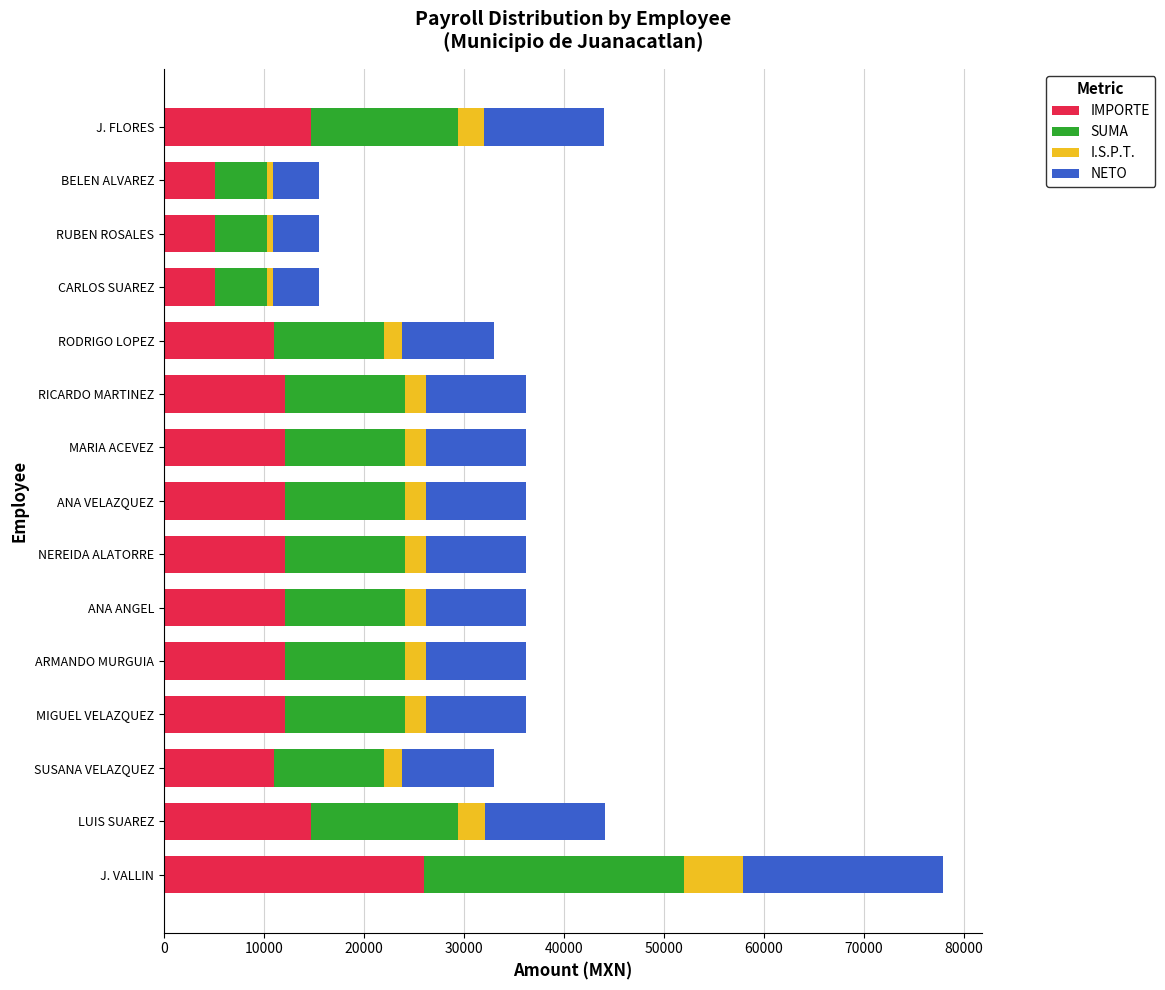

At which label does IMPORTE reach its peak?

J. VALLIN